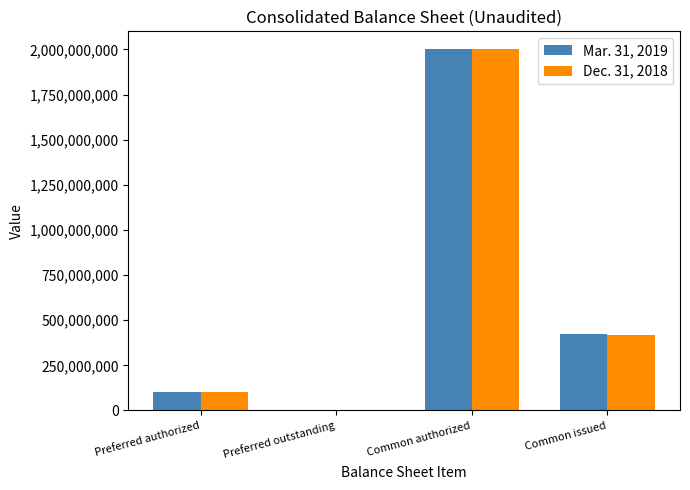

Reading left to right, list all the values displayed in this chart.

Mar. 31, 2019: Preferred authorized=100000000	Preferred outstanding=0	Common authorized=2000000000	Common issued=422300000
Dec. 31, 2018: Preferred authorized=100000000	Preferred outstanding=0	Common authorized=2000000000	Common issued=420600000